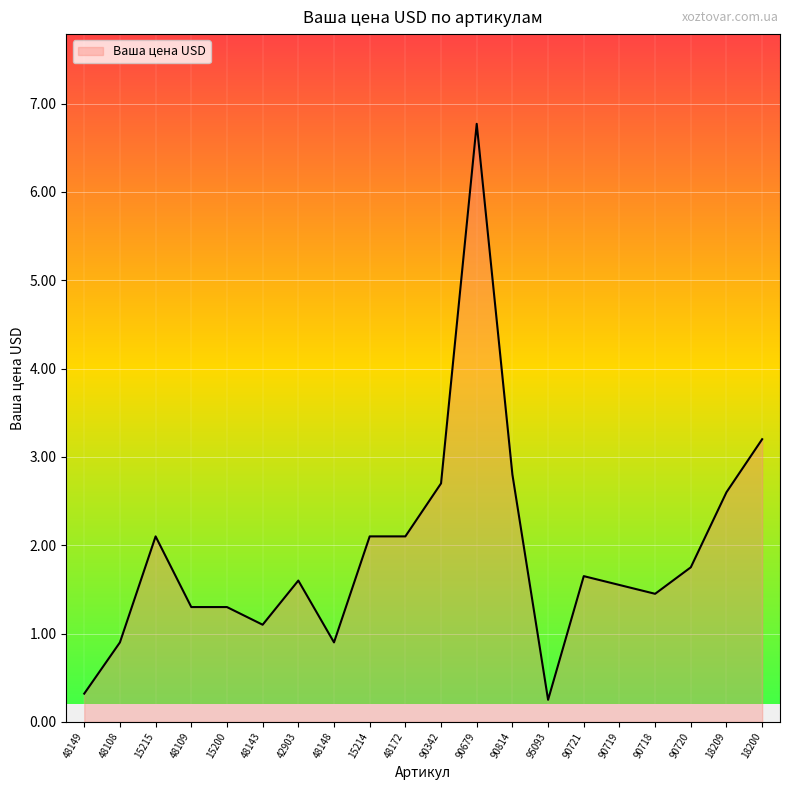

What position from the left is 48148?

8